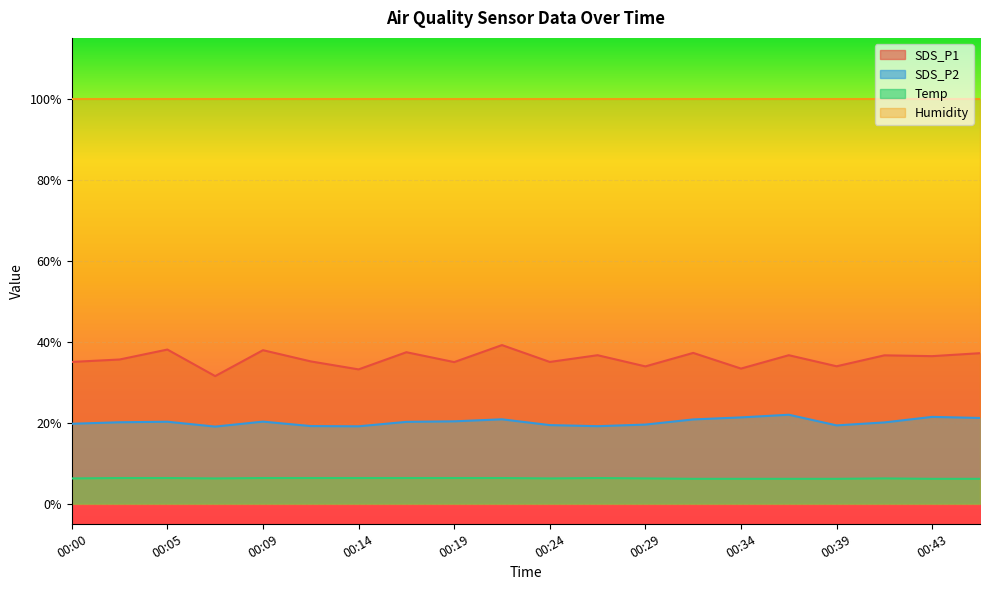

What is the maximum value for Temp?

6.3